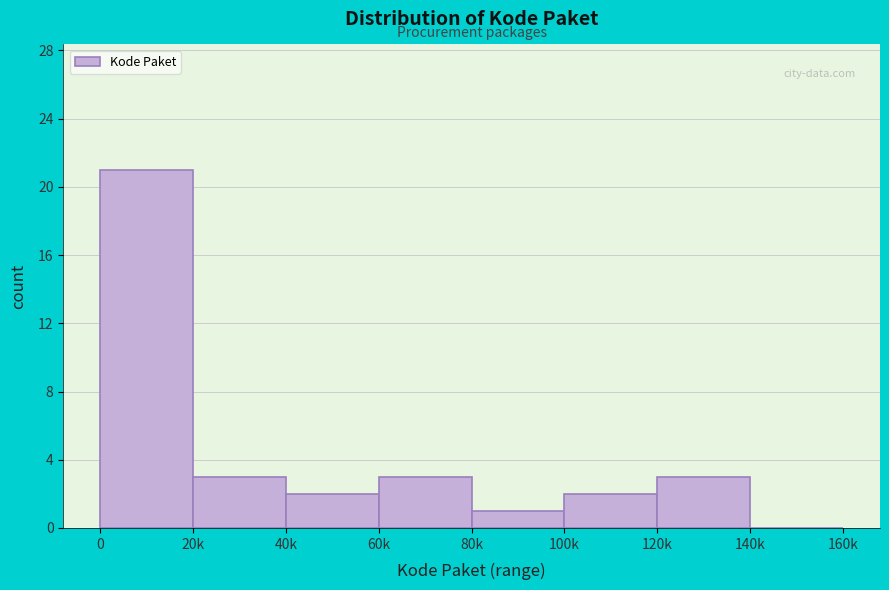

Reading left to right, what are all the values shown in this chart?

0=21	20k=3	40k=2	60k=3	80k=1	100k=2	120k=3	140k=0